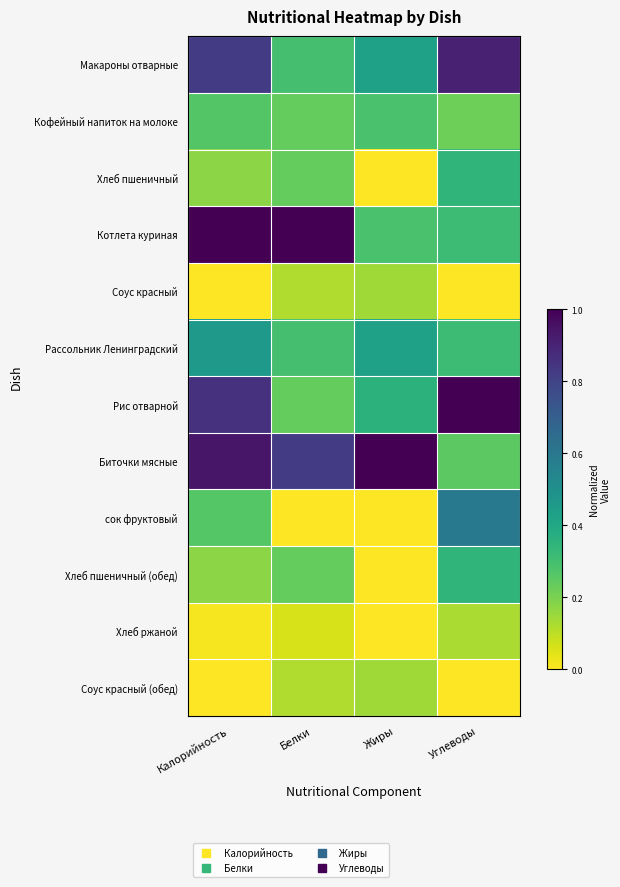

At which category is the sum across all series the highest?

Калорийность